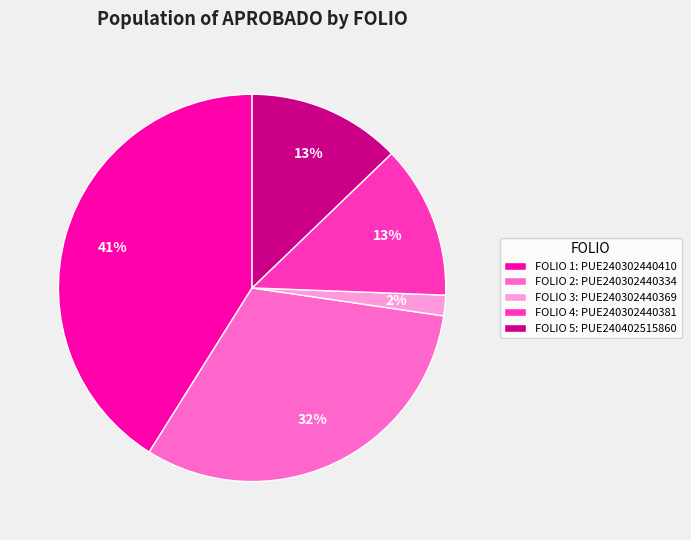

To the nearest percent, what is the difference between the largest and smallest slice percentages?

39%